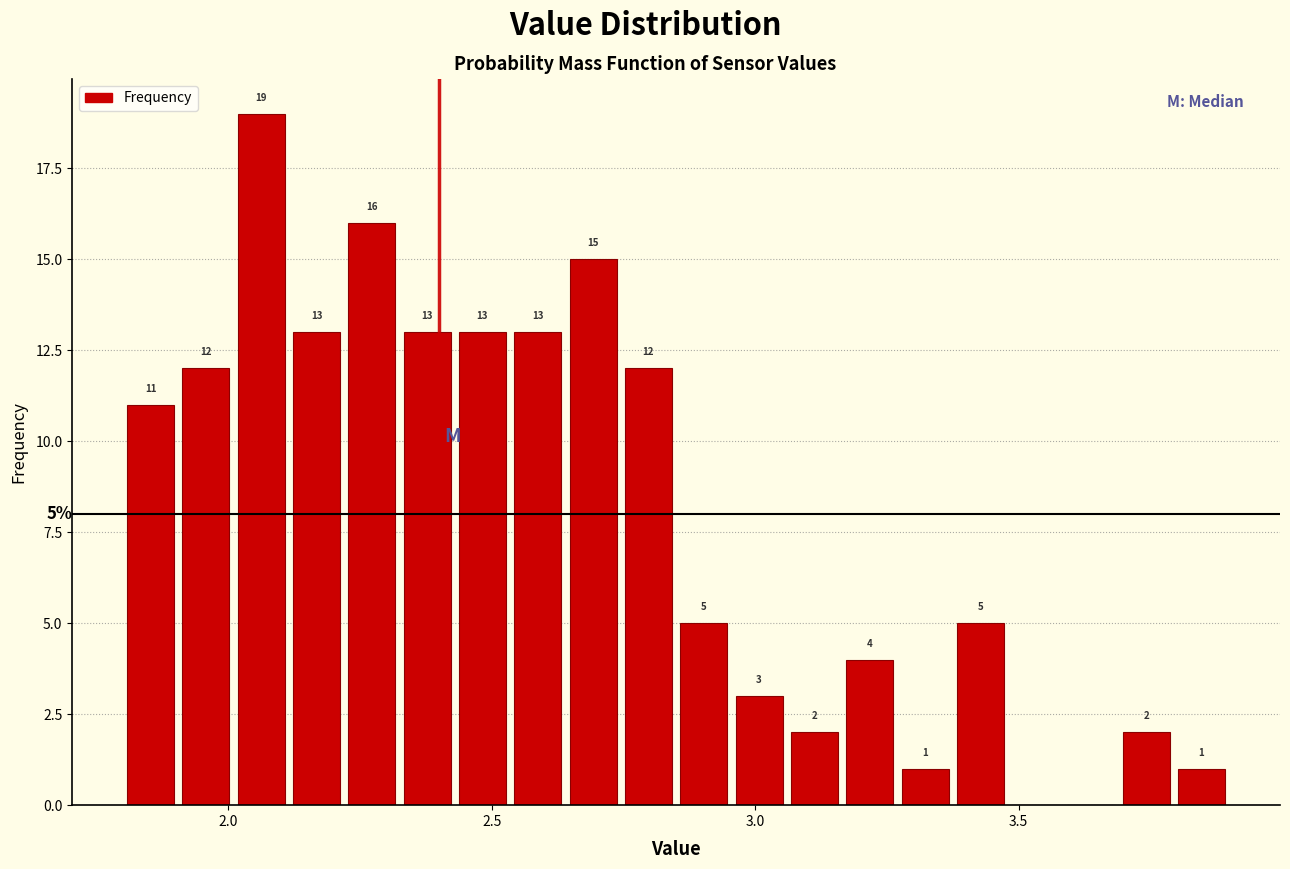

Read against the x-axis, roughly where is the centre of the tallest bar?

2.05